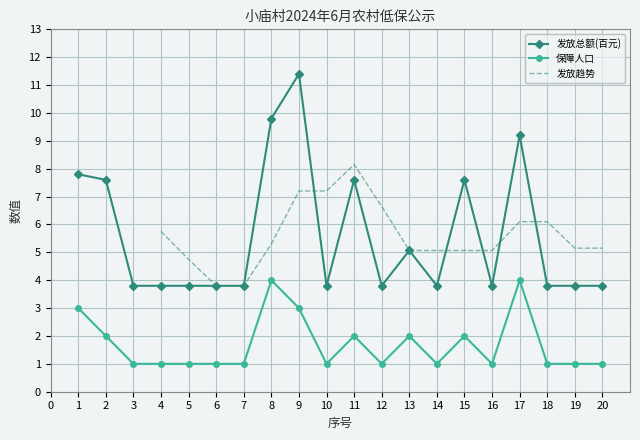

Reading left to right, transcribe all the data shown in this chart.

发放总额: 7.8	7.6	3.8	3.8	3.8	3.8	3.8	9.8	11.4	3.8	7.6	3.8	5.1	3.8	7.6	3.8	9.2	3.8	3.8	3.8
保障人口: 3.0	2.0	1.0	1.0	1.0	1.0	1.0	4.0	3.0	1.0	2.0	1.0	2.0	1.0	2.0	1.0	4.0	1.0	1.0	1.0